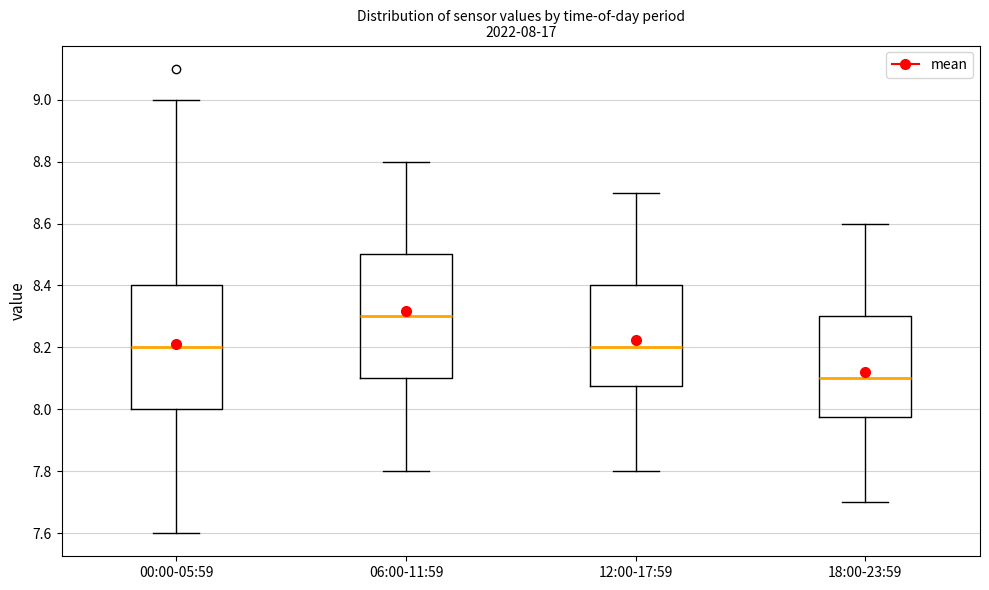

Which box has the highest median line?

06:00-11:59